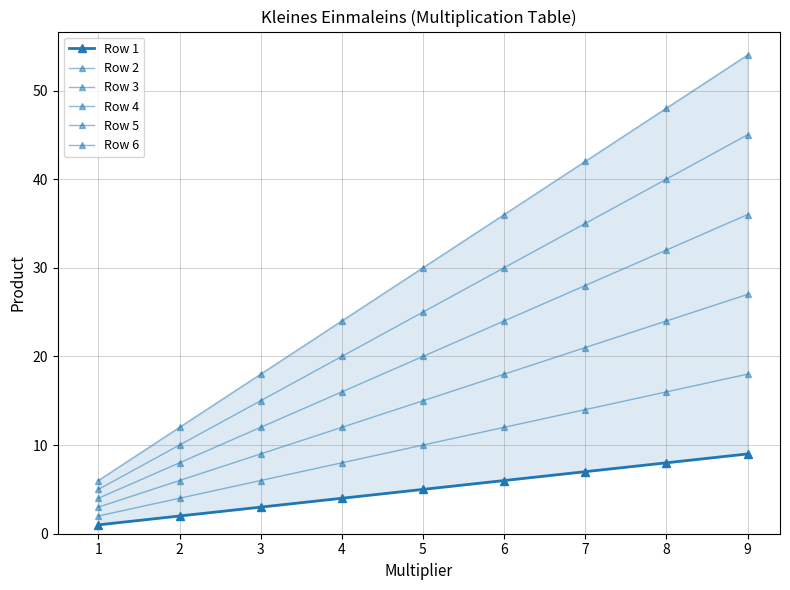

How many lines are shown in the chart?

6